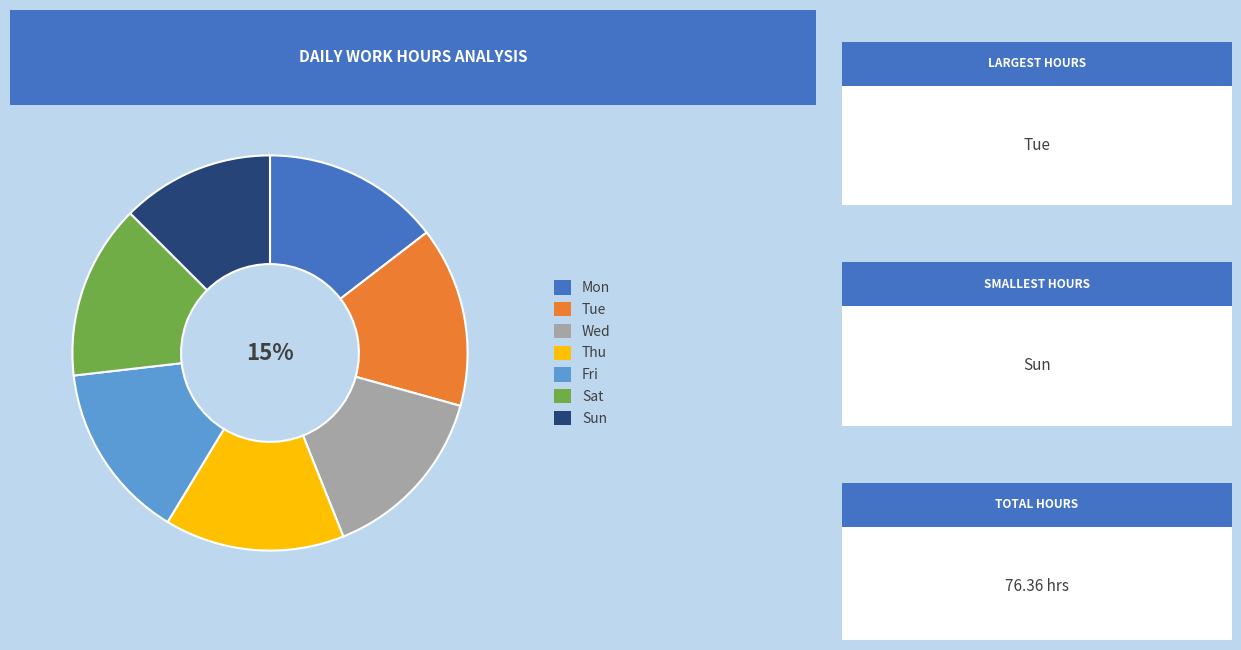

Which category has the smallest portion of the pie?

Sun